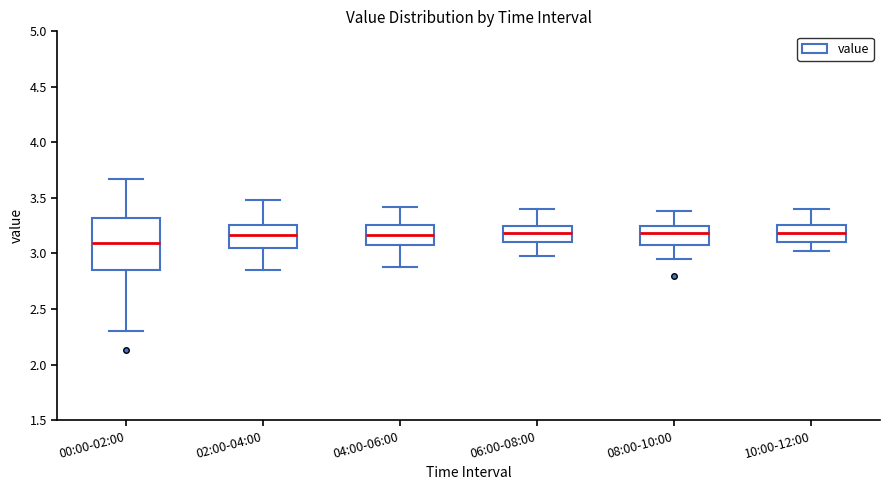

Reading left to right, transcribe this box plot: for each box, give where its median line is, the range the box spans, and where its two whiskers end, as read against the y-axis. The values are not printed on the chart, so give them approximately, as read against the axis.

00:00-02:00: median 3.10, box 2.85 to 3.30, whiskers 2.30 to 3.65
02:00-04:00: median 3.15, box 3.05 to 3.25, whiskers 2.85 to 3.50
04:00-06:00: median 3.15, box 3.10 to 3.25, whiskers 2.90 to 3.40
06:00-08:00: median 3.20, box 3.10 to 3.25, whiskers 3.00 to 3.40
08:00-10:00: median 3.20, box 3.10 to 3.25, whiskers 2.95 to 3.40
10:00-12:00: median 3.20, box 3.10 to 3.25, whiskers 3.00 to 3.40